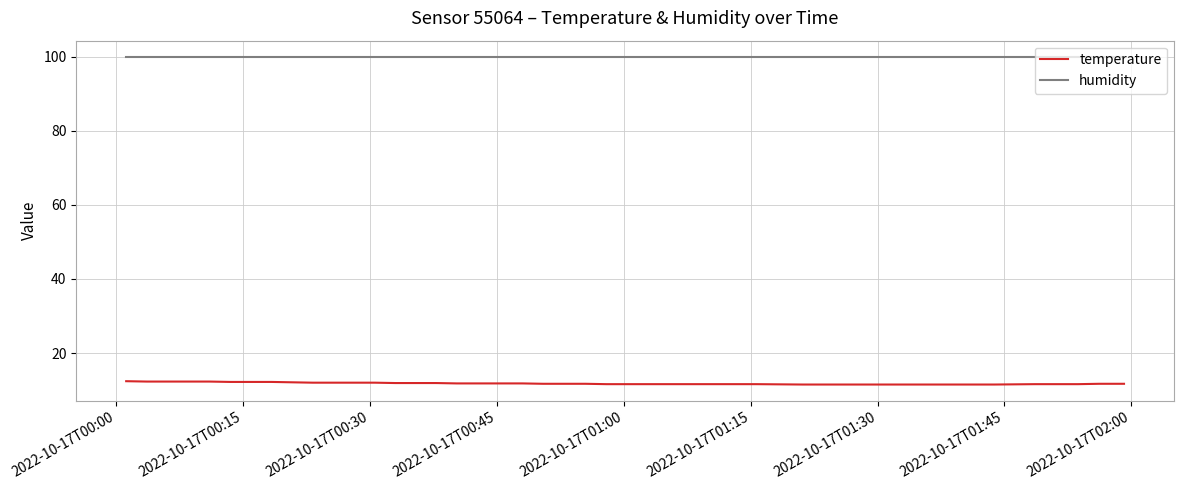

True or false: humidity and temperature cross at least once.

False